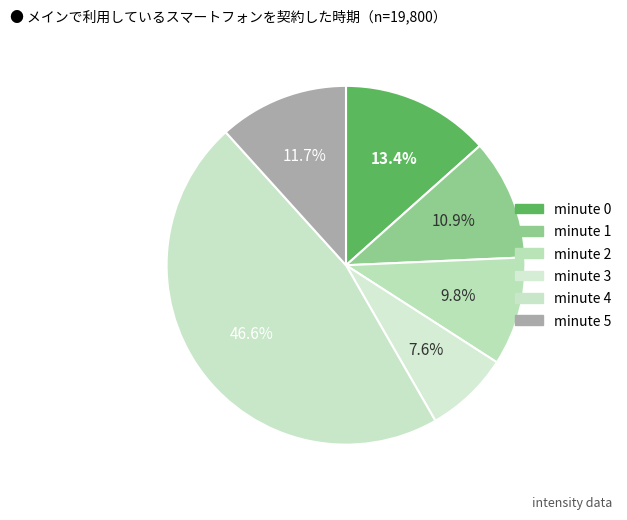

True or false: minute 0 accounts for 13% of the total.

True